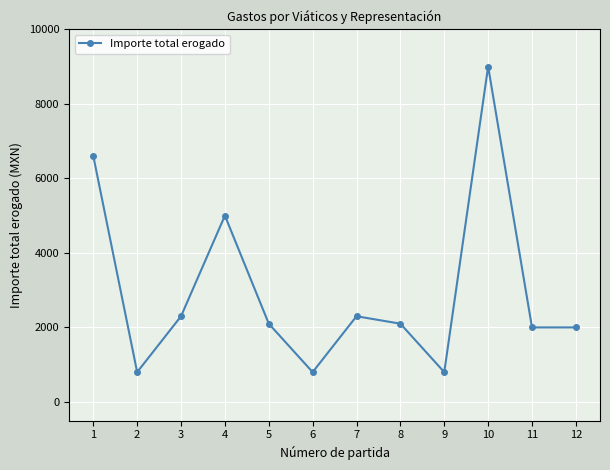

Where is the first local minimum?

2